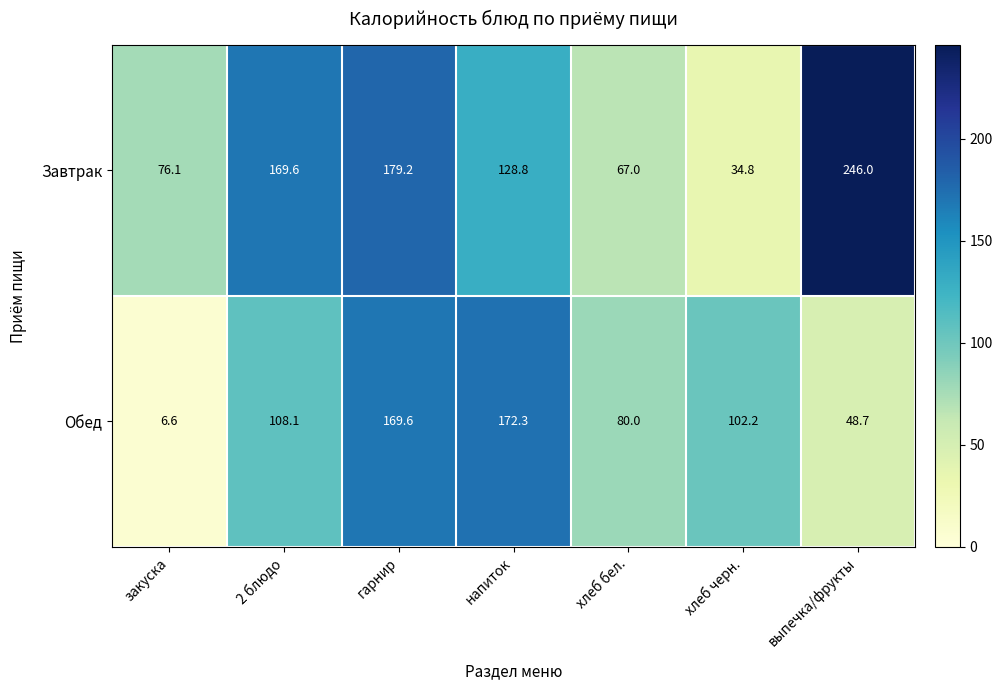

Where is Обед nearest to the value 89?

хлеб бел.